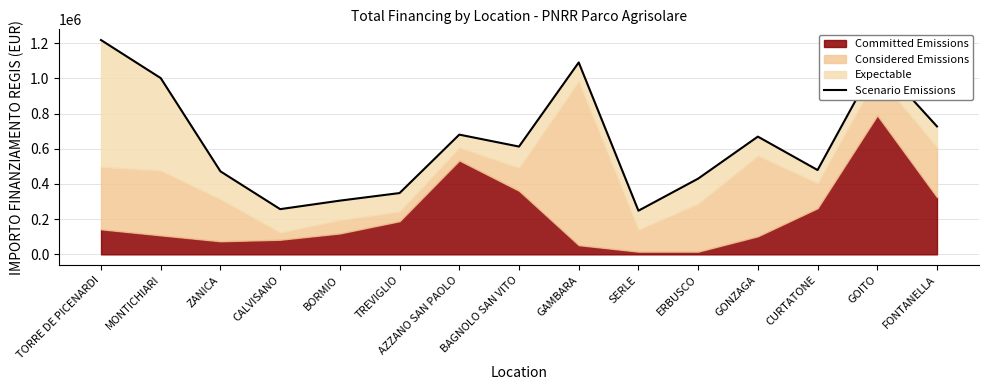

Reading left to right, what are all the values shown in this chart?

TORRE DE PICENARDI=1217299.3	MONTICHIARI=1001101.7	ZANICA=471477.6	CALVISANO=256832.0	BORMIO=305130.0	TREVIGLIO=348223.8	AZZANO SAN PAOLO=680148.0	BAGNOLO SAN VITO=612273.7	GAMBARA=1090093.5	SERLE=248003.0	ERBUSCO=430160.0	GONZAGA=668813.2	CURTATONE=479001.6	GOITO=1099144.4	FONTANELLA=726786.9